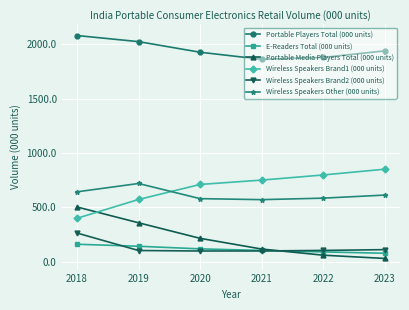

The Wireless Speakers Other (000 units) series shows 1043.6 at 2022. True or false?

False